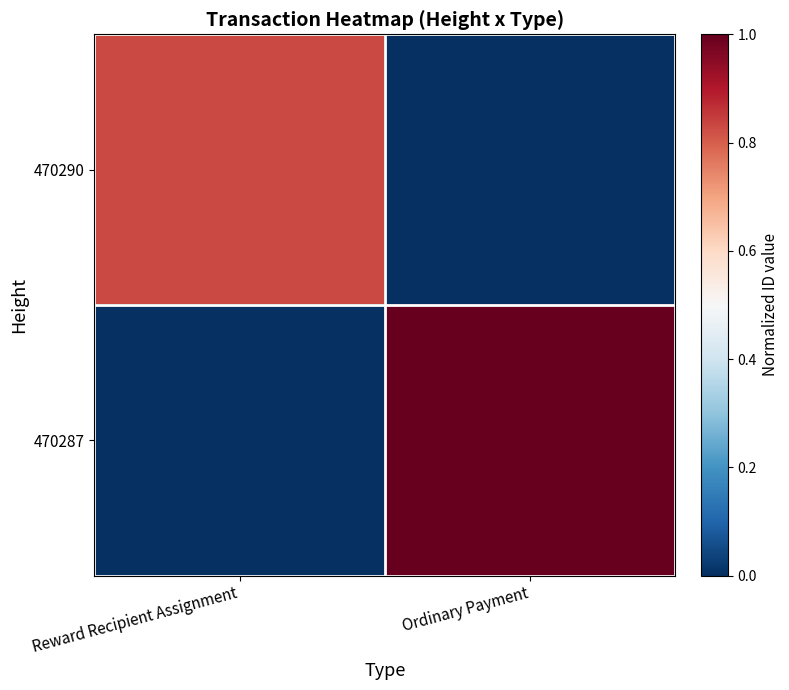

Which series has the largest total across all categories?

470287